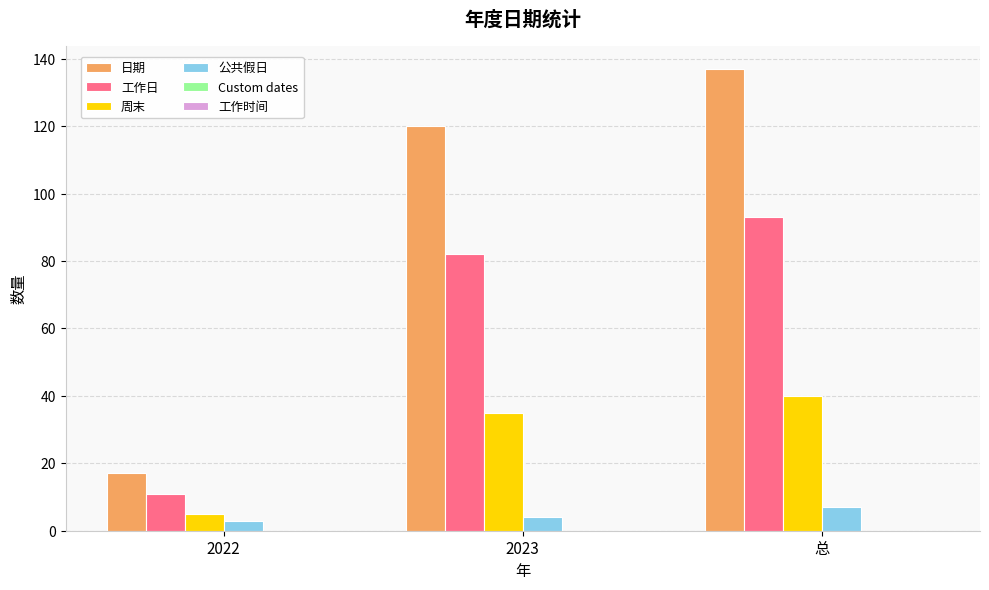

How many data points does each series have?

3